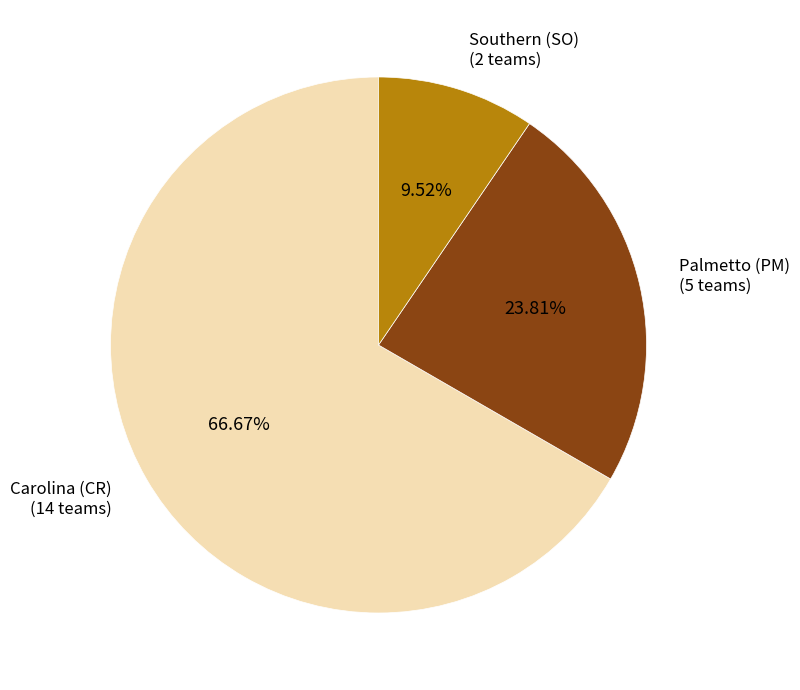

Is there a majority slice in this chart?

Yes